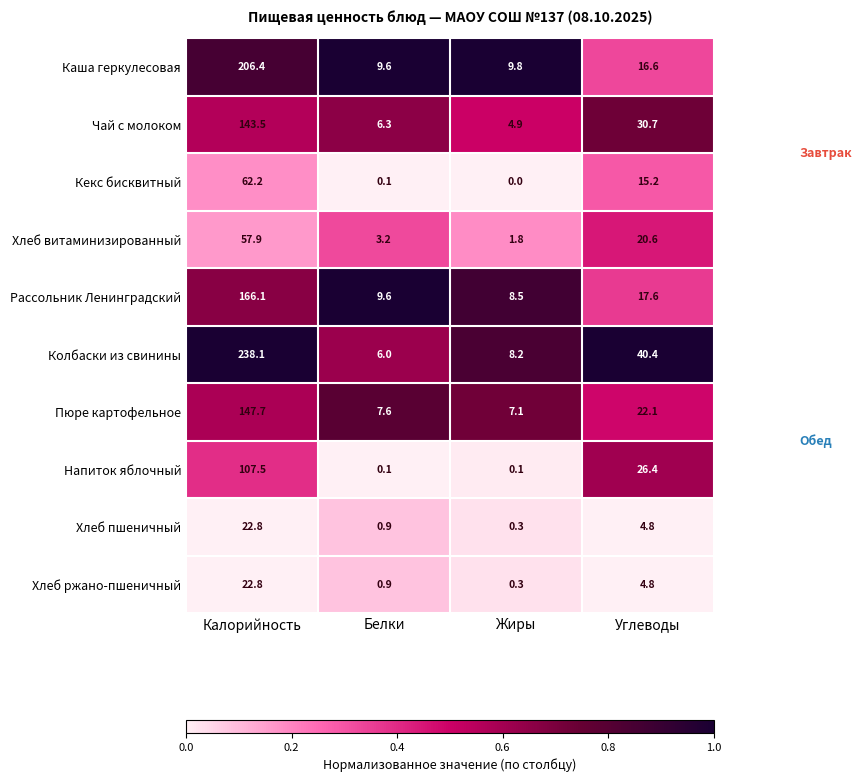

Which series changed the most between Жиры and Углеводы?

Колбаски из свинины